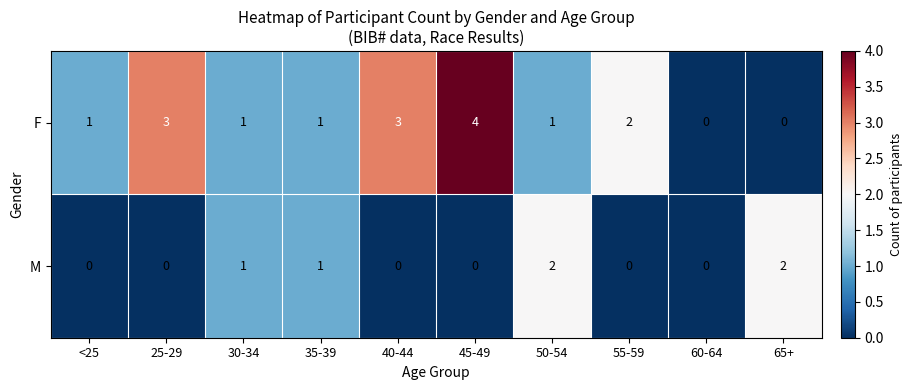

At which category is the sum across all series the highest?

45-49